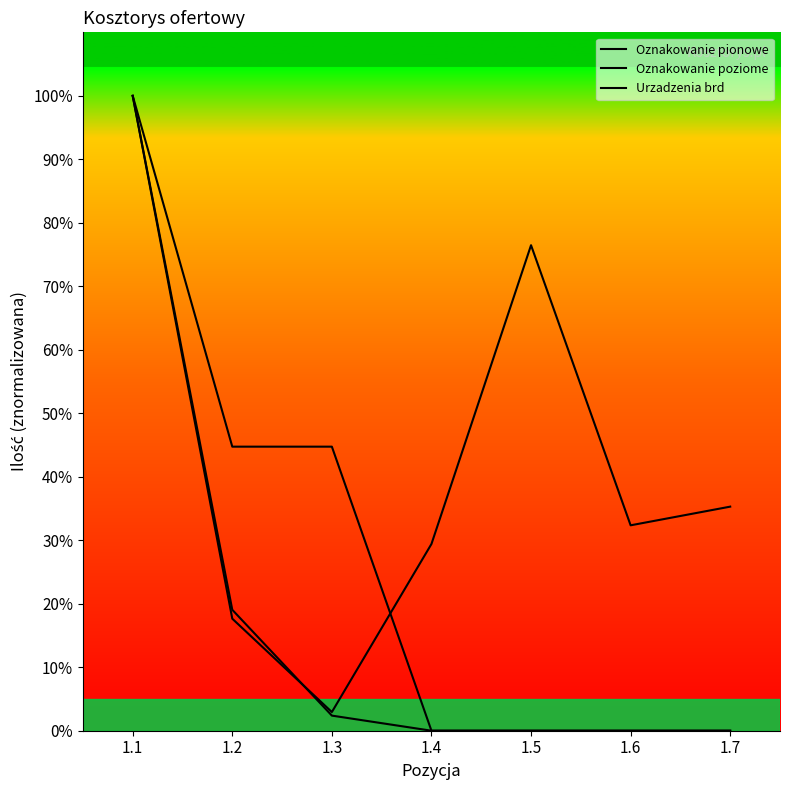

At how many categories does at least one series exceed 48?

2